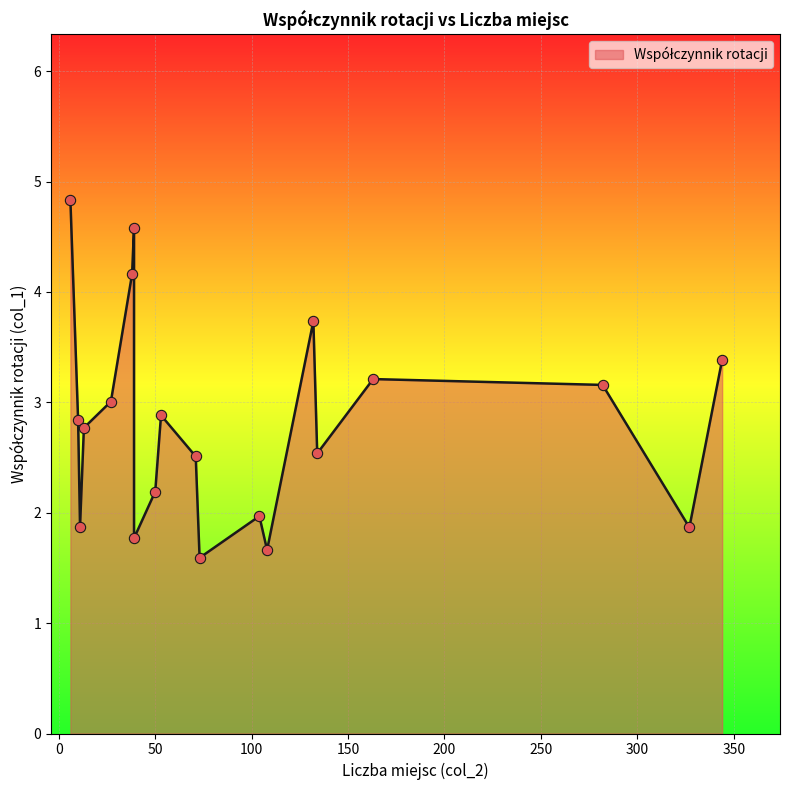

What is the ratio of the value at 13 to the value at 39?

0.6